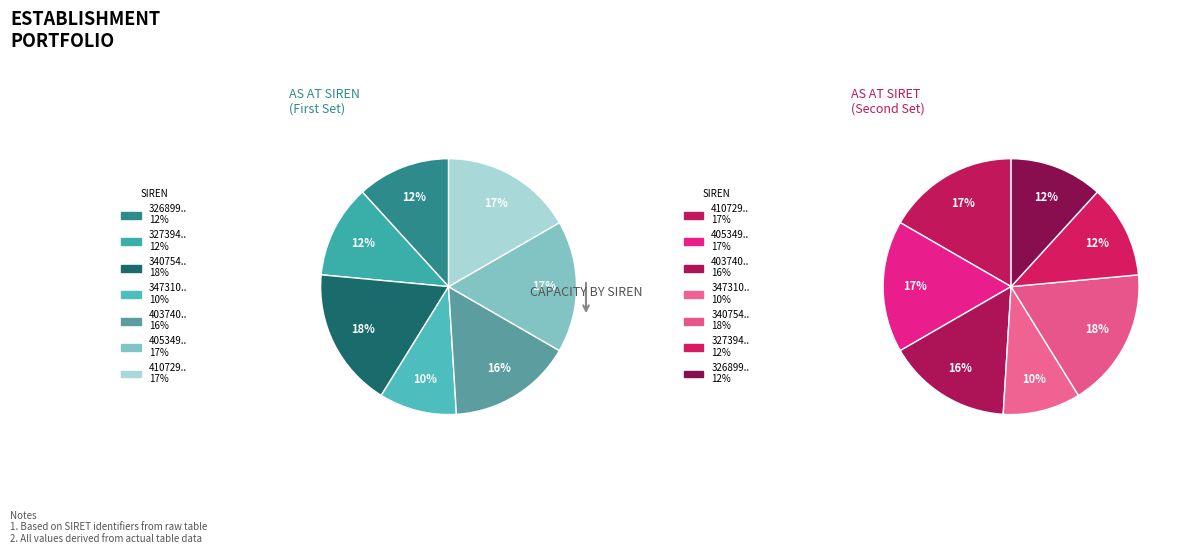

Approximately how many times larger is the value at 2 compared to 4?

0.8